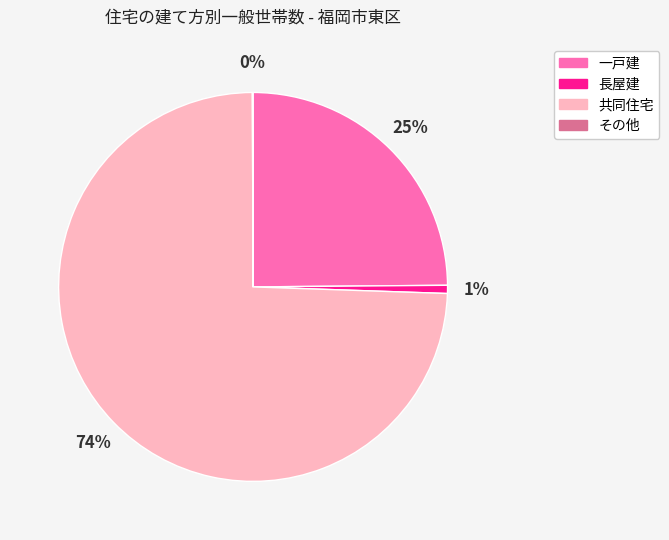

To the nearest percent, what percentage of the pie is 長屋建?

1%